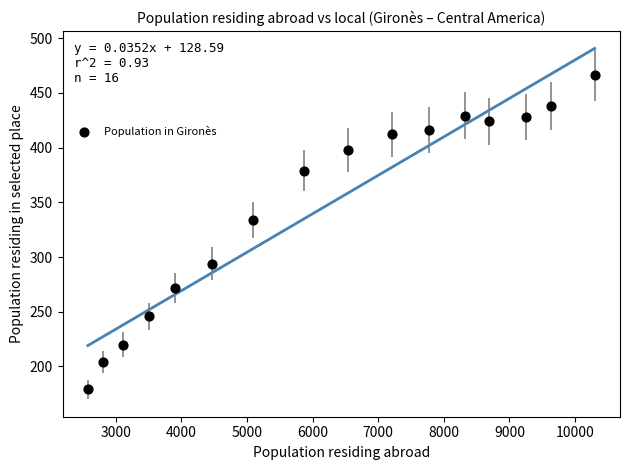

What Y value in the scatter plot is closest to 322?

334